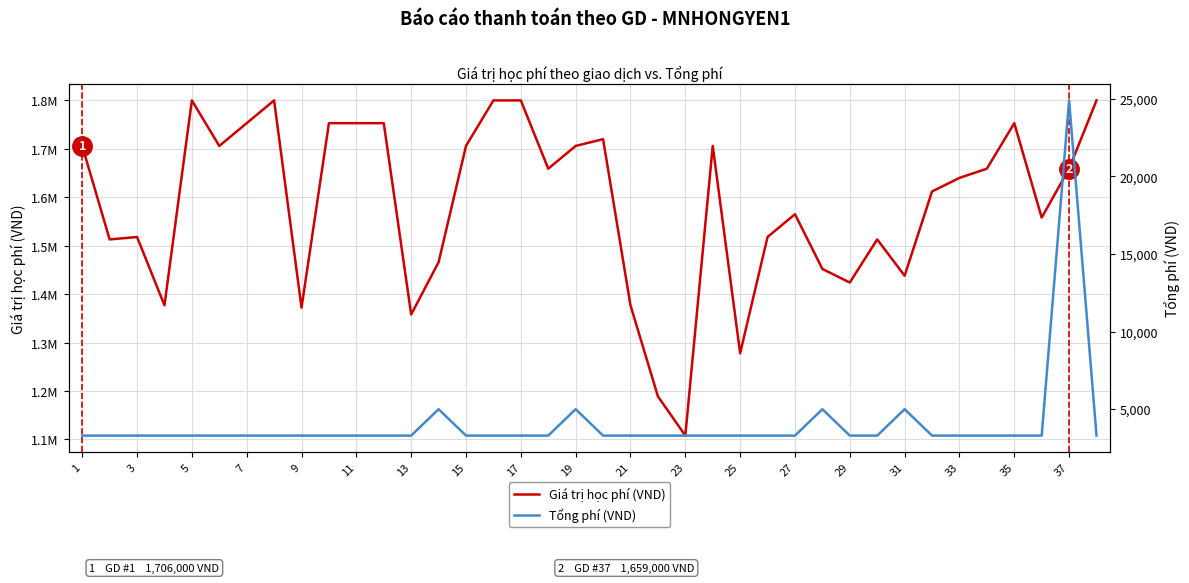

What is the value of the Giá trị học phí (VND) point at the 22nd from the left?

1753000